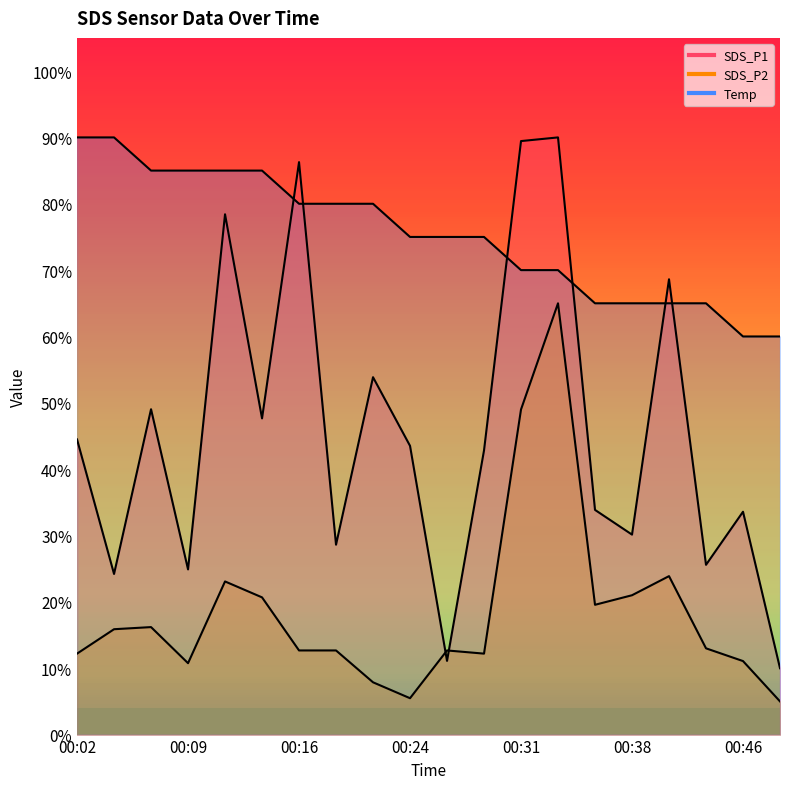

At how many categories does at least one series exceed 78?

11